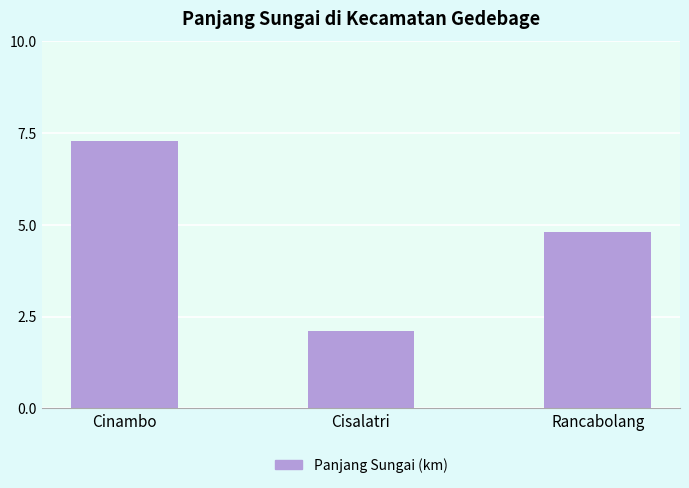

What is the approximate value at Cisalatri?

2.1